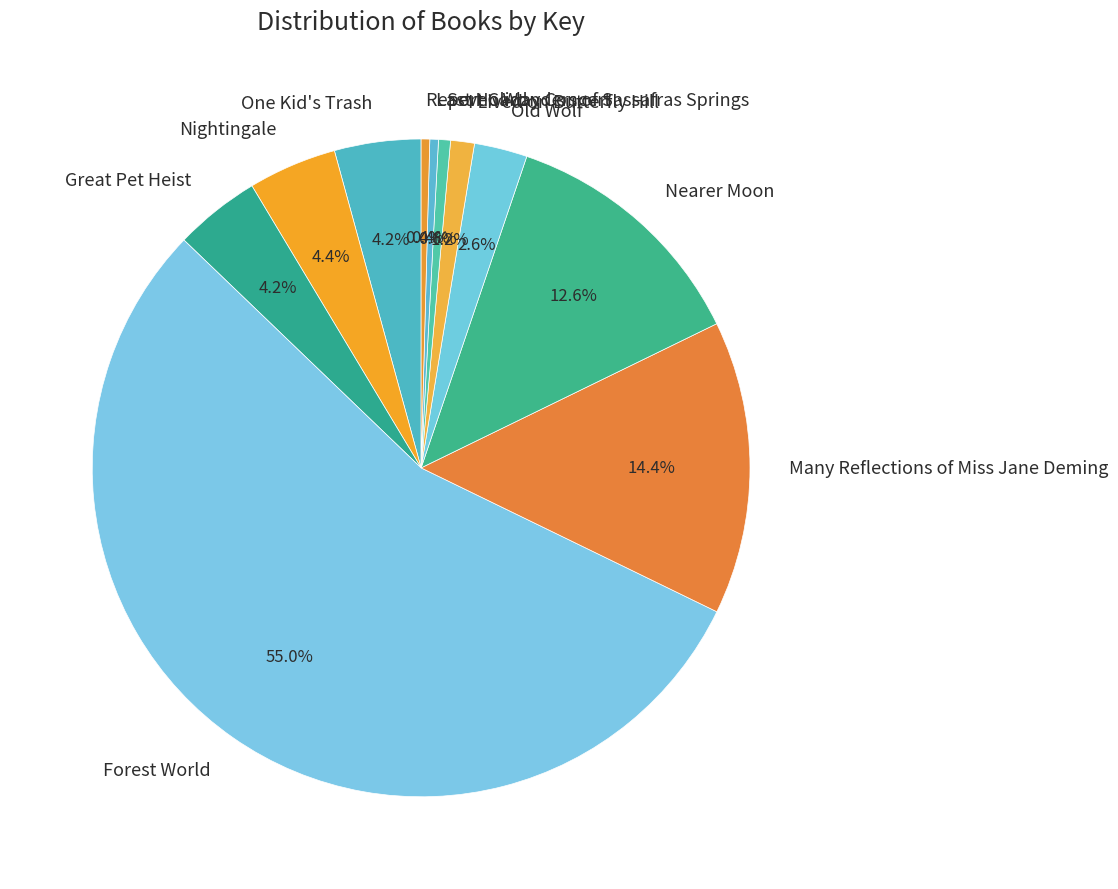

What percentage is the Old Wolf slice, to the nearest percent?

3%